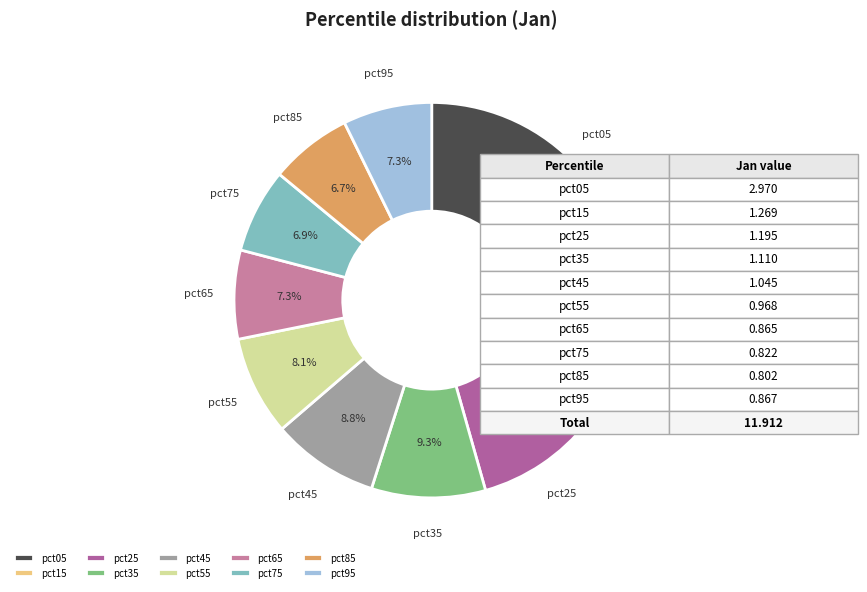

Is there any slice that represents more than half of the pie?

No